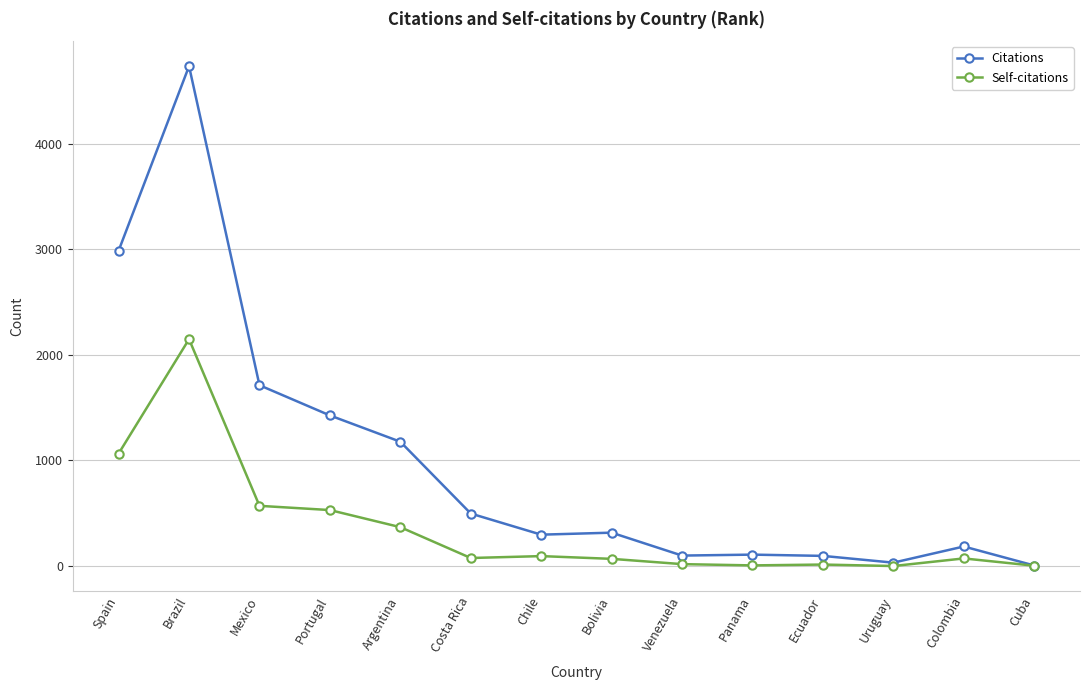

Which series has the widest spread of values?

Citations